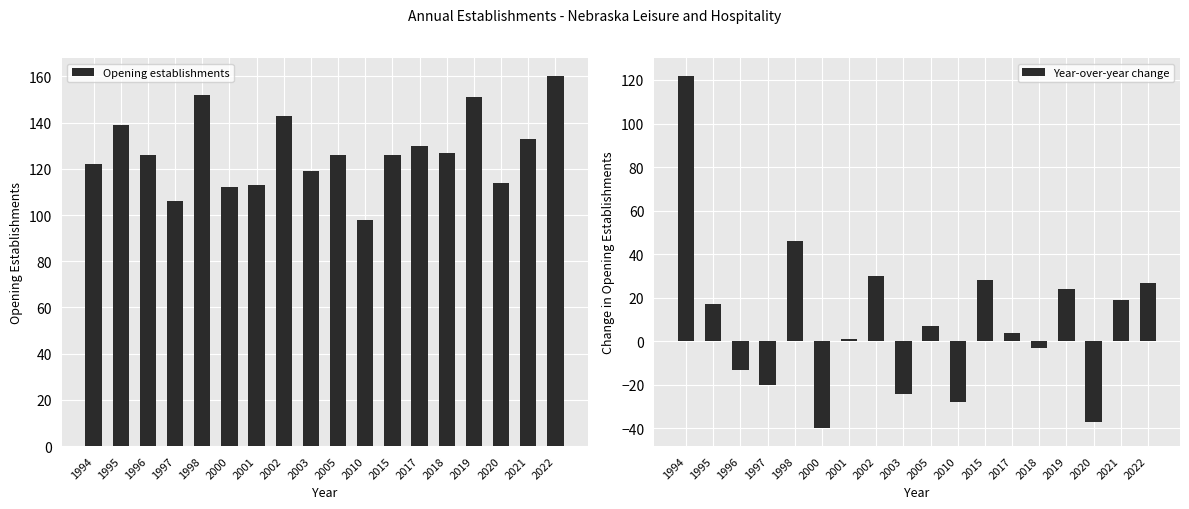

How many data points in Year-over-year change are less than 7?

9